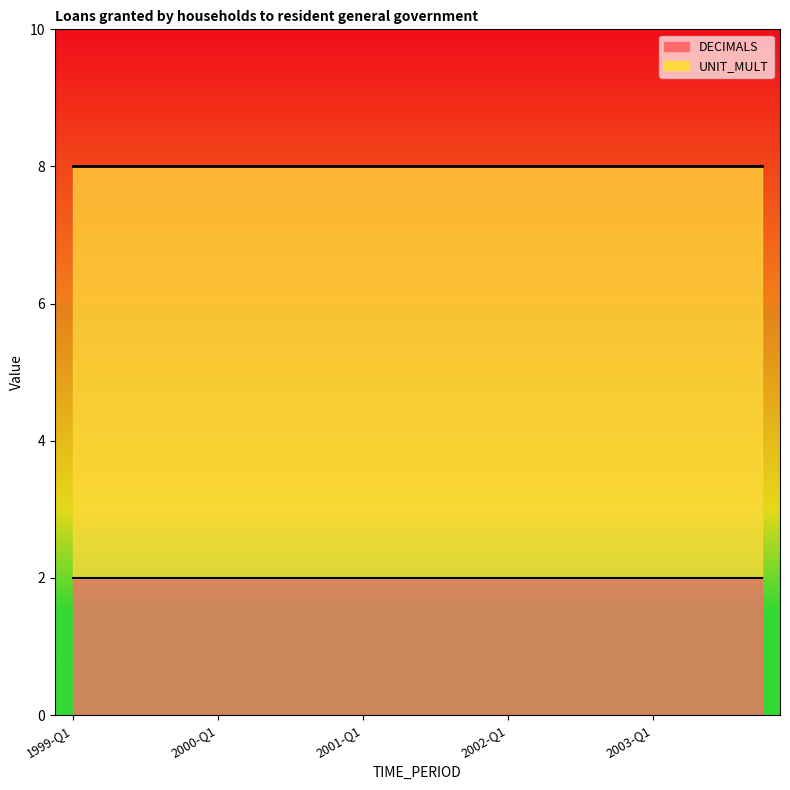

What is the sum of all DECIMALS values?

40